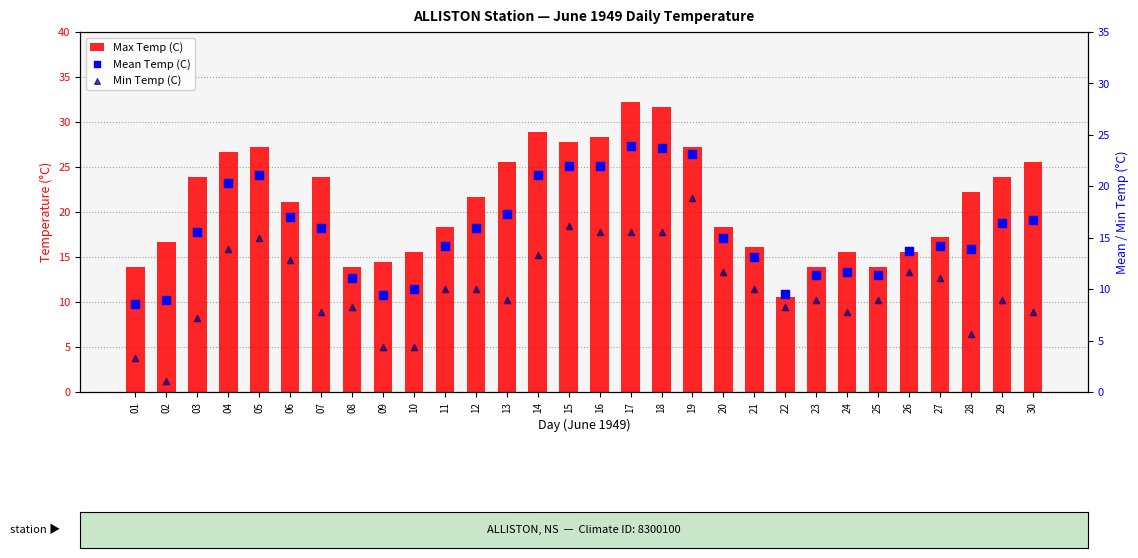

Which series contains the lowest Y value?

Min Temp (C)